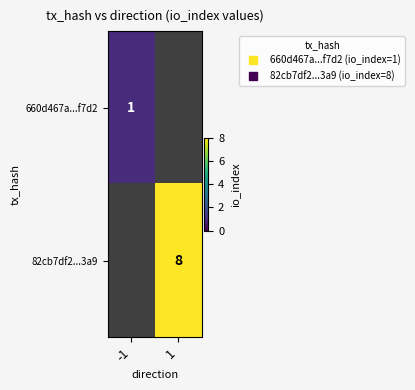

What is the minimum value shown in the chart?

1.0